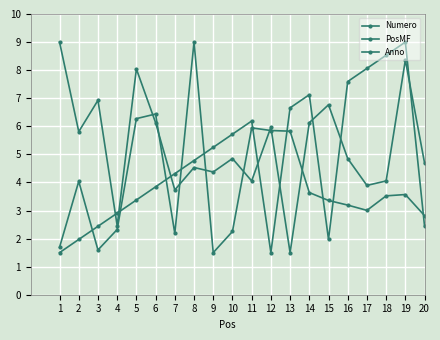

Which series has the largest total across all categories?

Anno